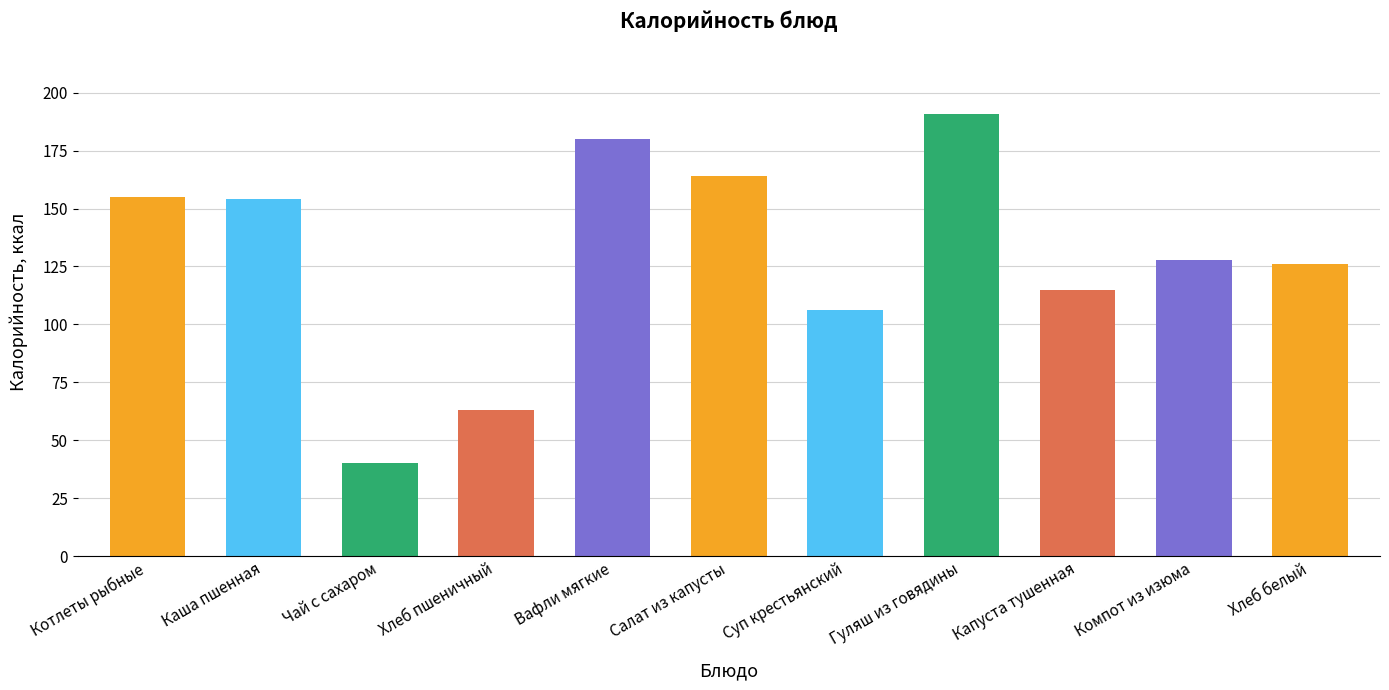

What is the label of the 7th bar from the right?

Вафли мягкие